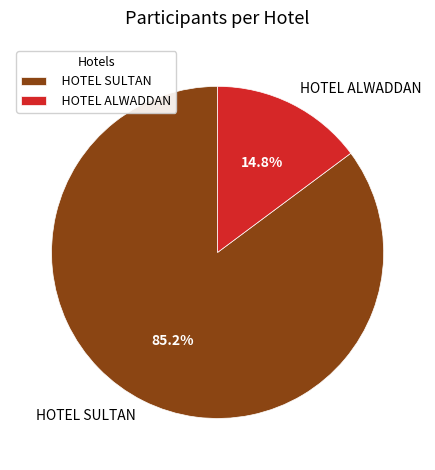

What is the smallest slice in the pie chart?

HOTEL ALWADDAN